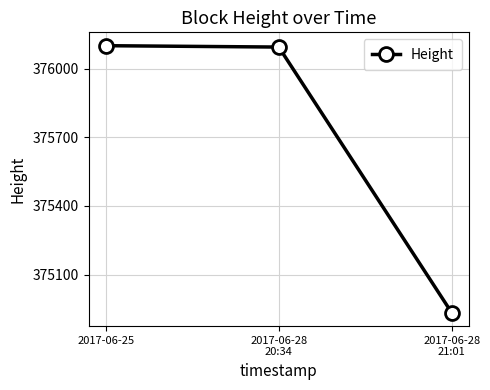

Reading left to right, list all the values displayed in this chart.

2017-06-25=376100	2017-06-28
20:34=376094	2017-06-28
21:01=374933